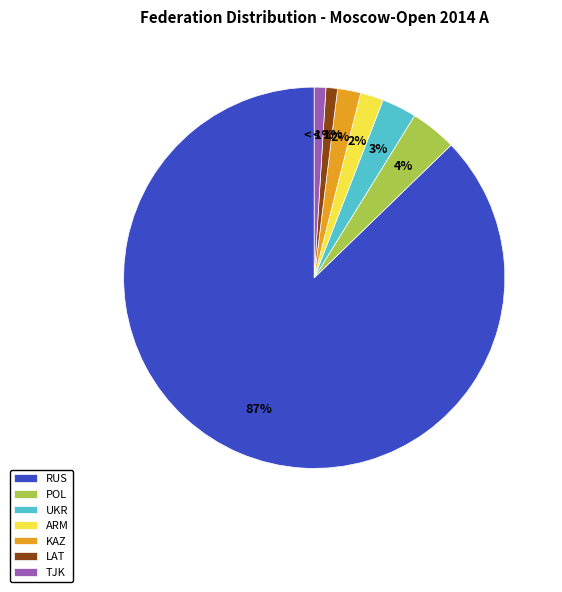

Is it true that RUS is 81% of the pie?

False